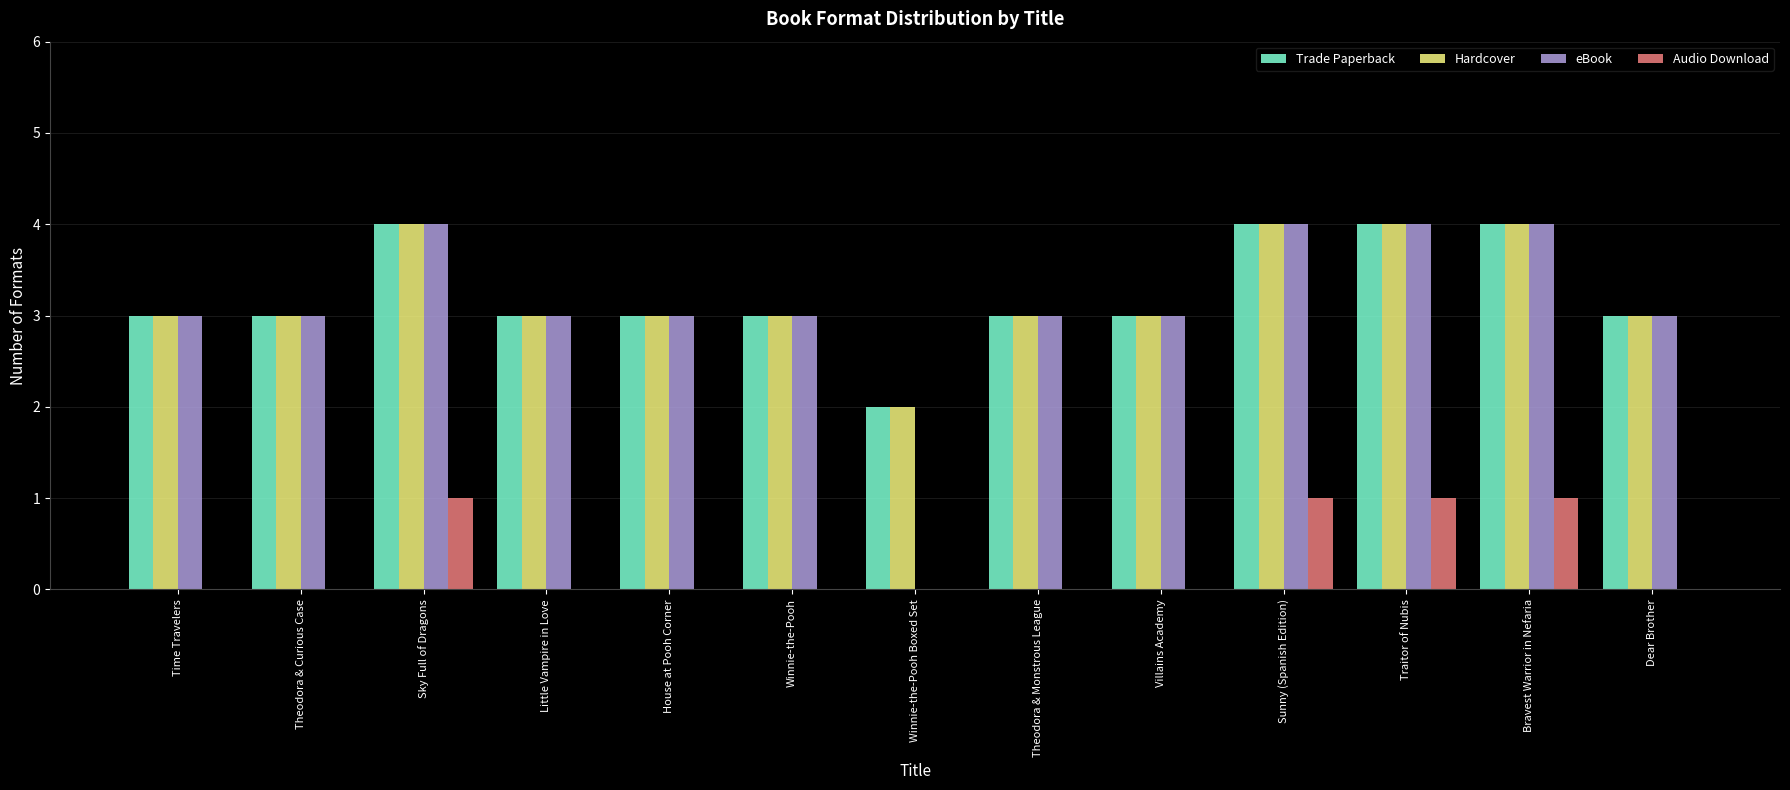

Reading left to right, what are all the values shown in this chart?

Trade Paperback: 3	3	4	3	3	3	2	3	3	4	4	4	3
Hardcover: 3	3	4	3	3	3	2	3	3	4	4	4	3
eBook: 3	3	4	3	3	3	0	3	3	4	4	4	3
Audio Download: 0	0	1	0	0	0	0	0	0	1	1	1	0